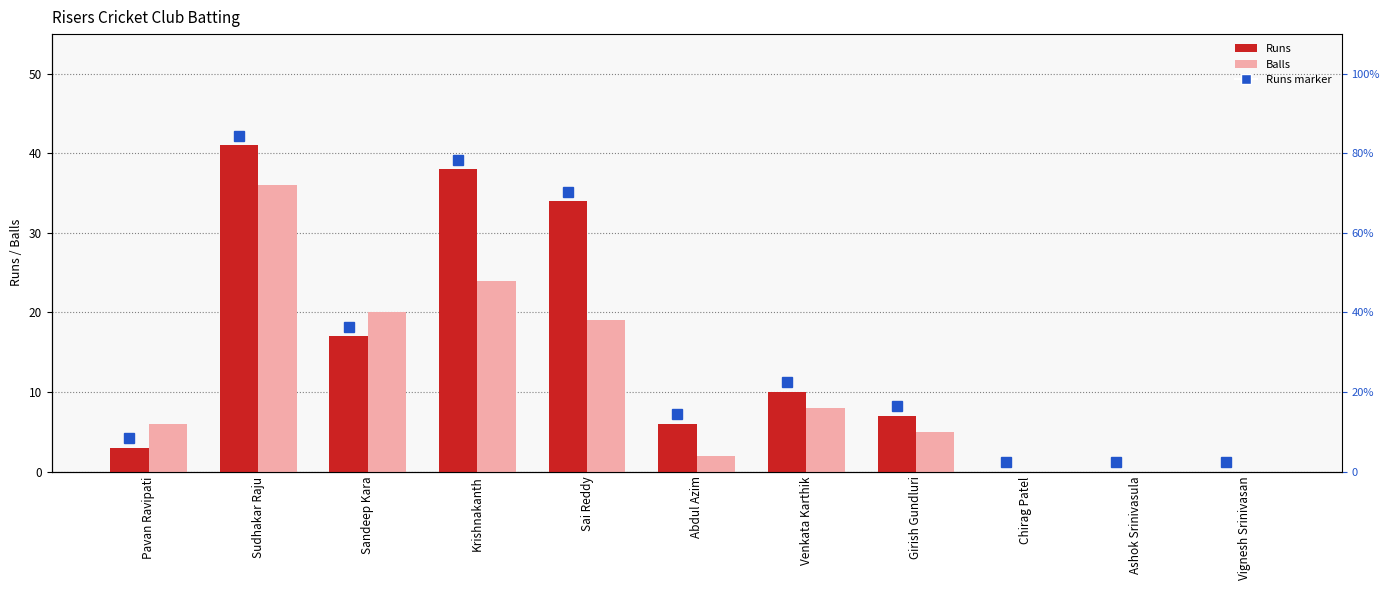

How many bars are there in total?

22